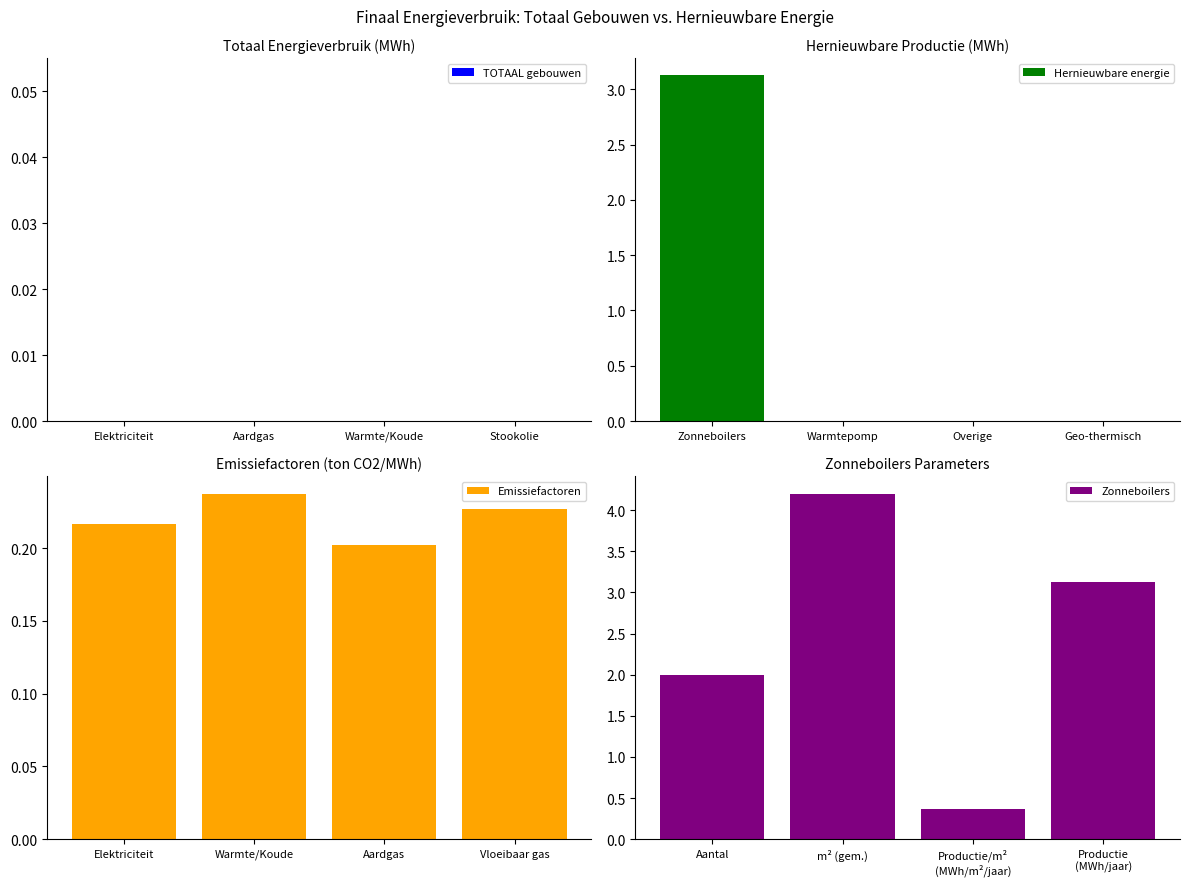

True or false: Emissiefactoren has a value of 0.2 at Aardgas.

True